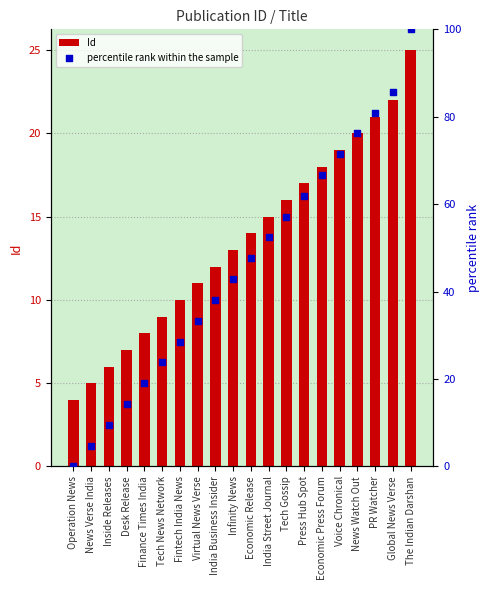

Which series contains the highest Y value?

percentile rank within the sample